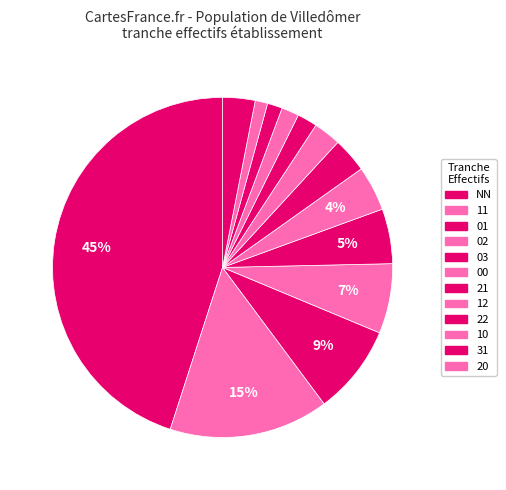

How many segments does this pie chart have?

13